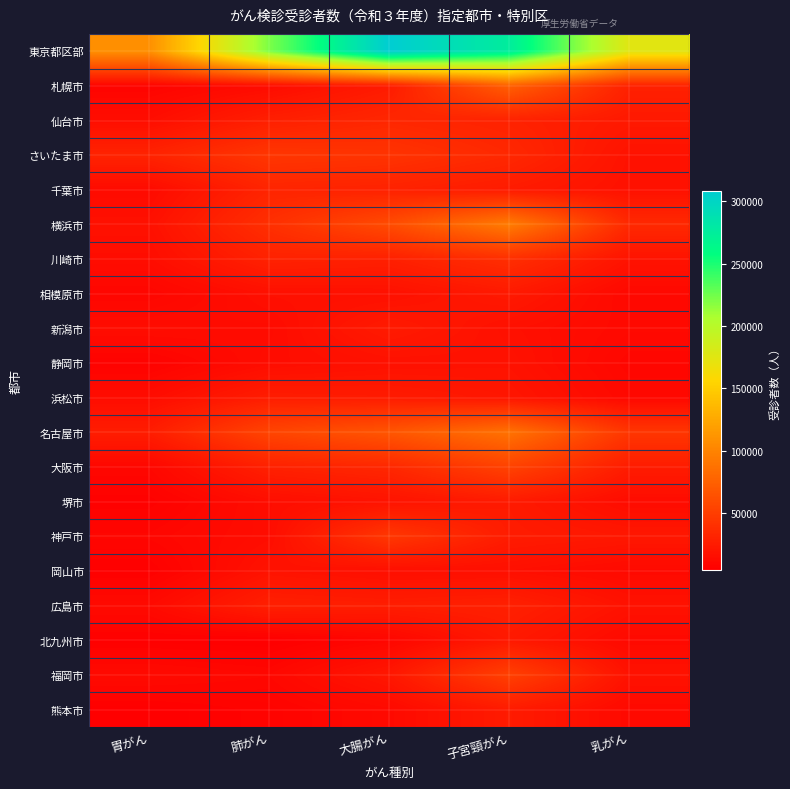

What is the difference between the highest and lowest values at 子宮頸がん?

259352